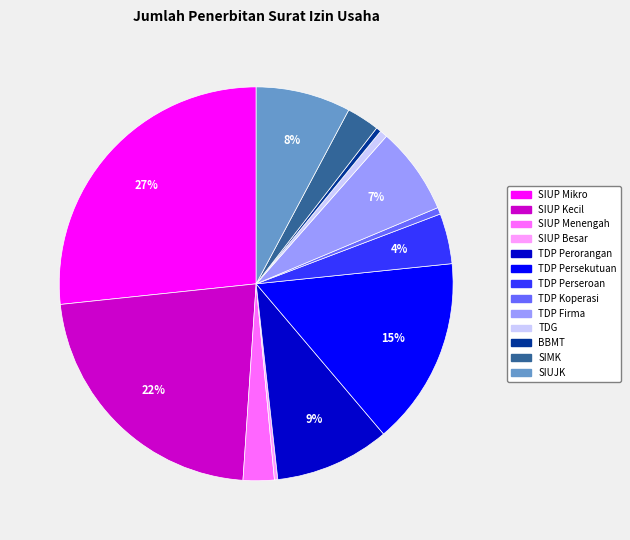

To the nearest percent, what is the difference between the BBMT and TDP Firma slice percentages?

7%